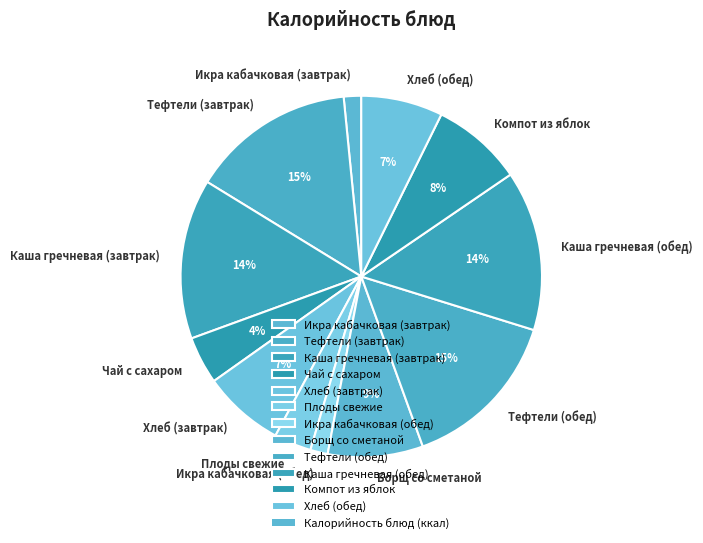

To the nearest percent, what is the difference between the largest and smallest slice percentages?

13%